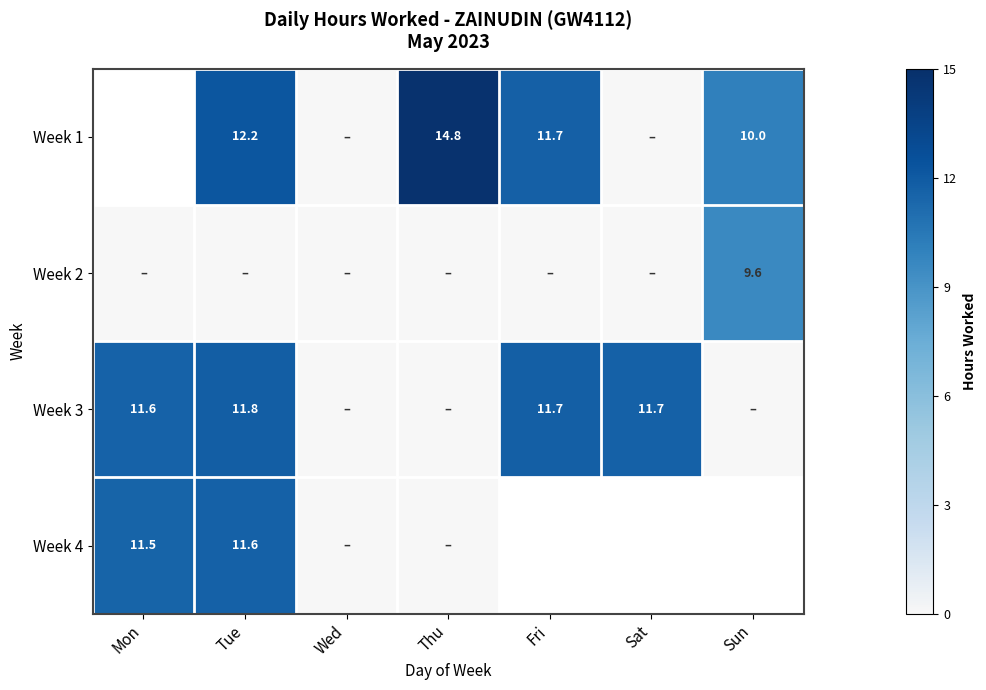

How many data points in Week 4 are less than 11?

2